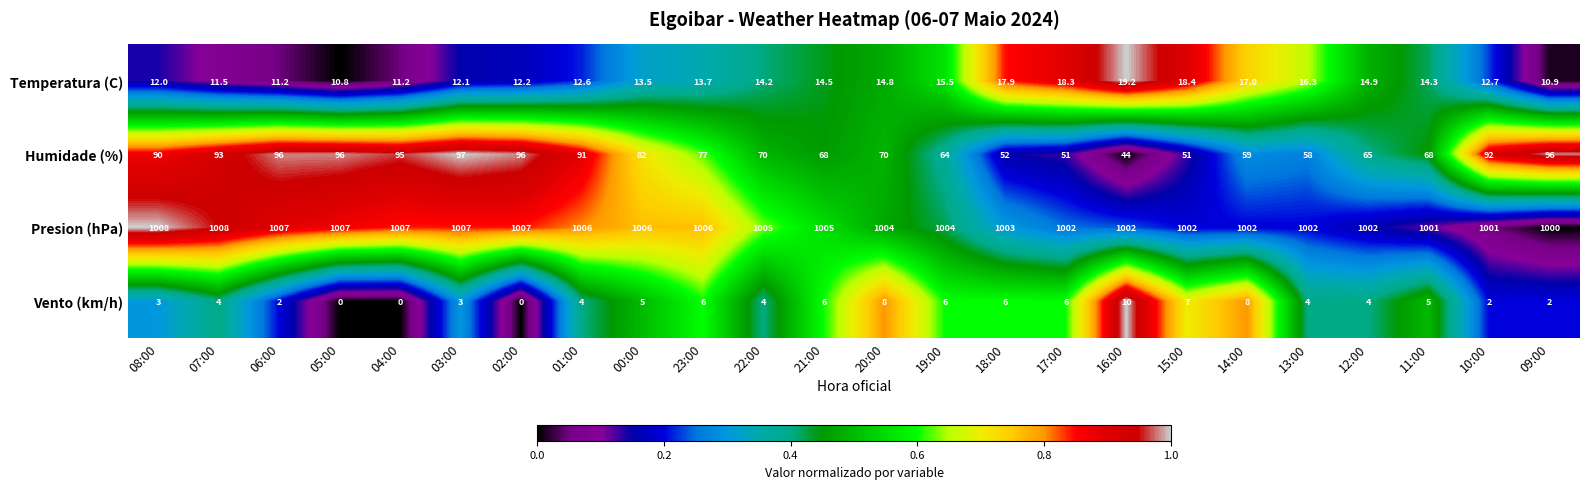

Is the value of Presion (hPa) at 00:00 greater than the value of Vento (km/h) at 22:00?

Yes